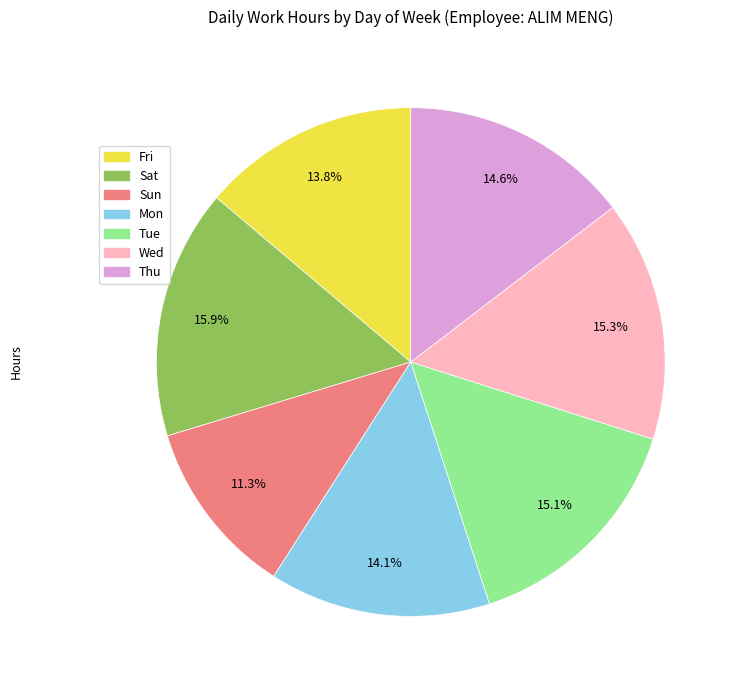

How much of the chart is everything except Mon?

85.9%